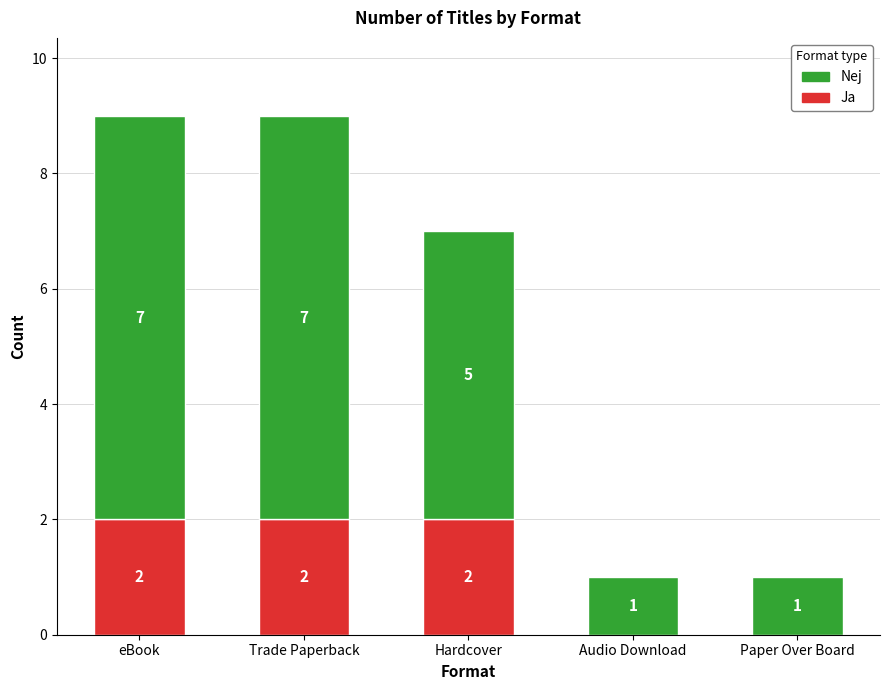

Reading left to right, transcribe the values for Ja.

eBook=2	Trade Paperback=2	Hardcover=2	Audio Download=0	Paper Over Board=0